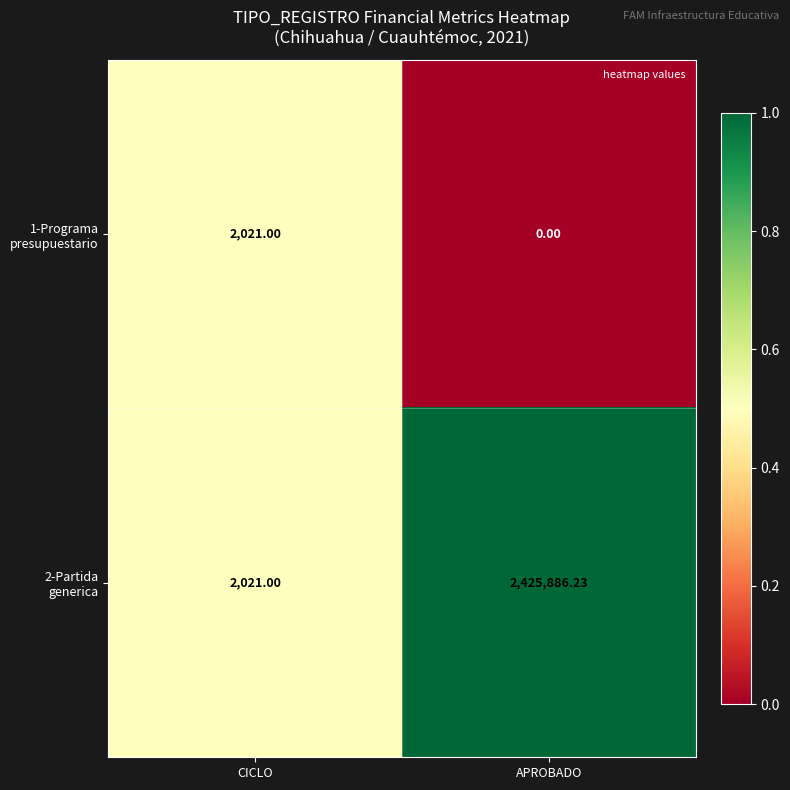

At which label does 2-Partida generica first exceed 2425886?

APROBADO